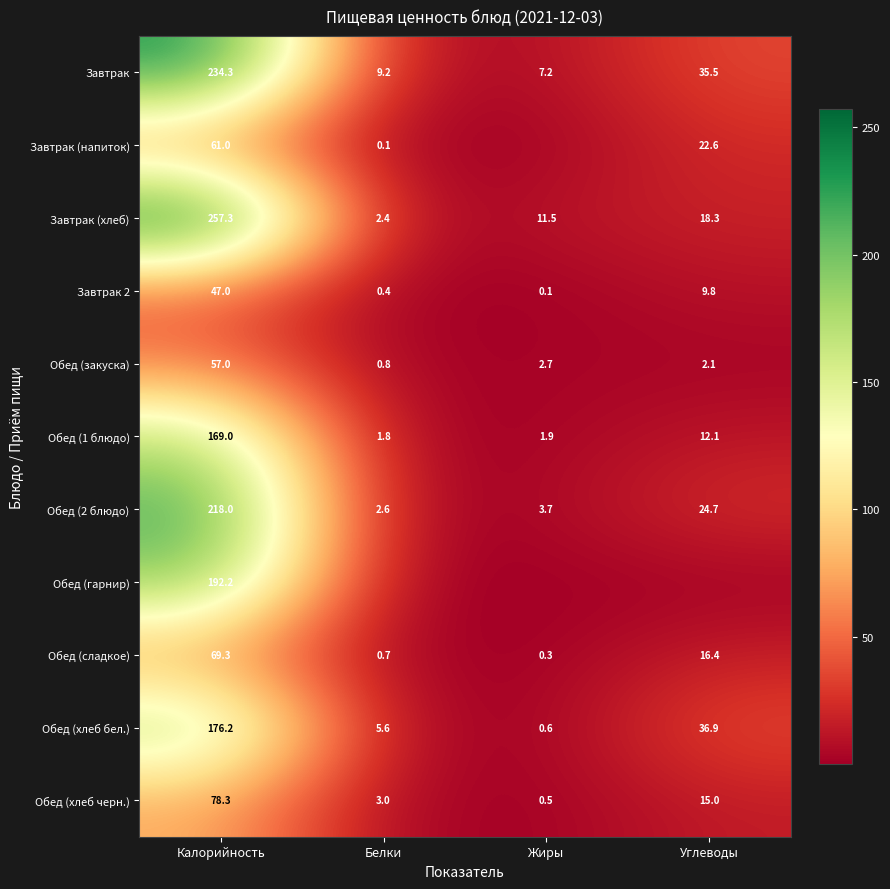

At which label is Завтрак closest to 120?

Углеводы